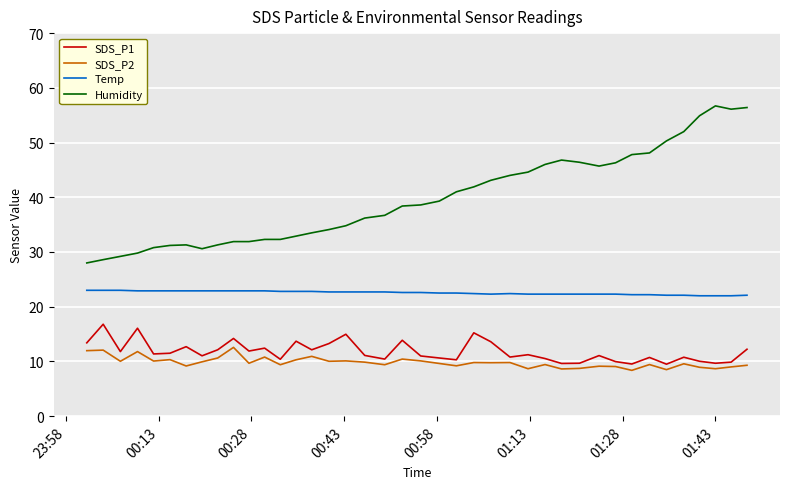

List the series in order of their peak value, highest first.

Humidity, Temp, SDS_P1, SDS_P2